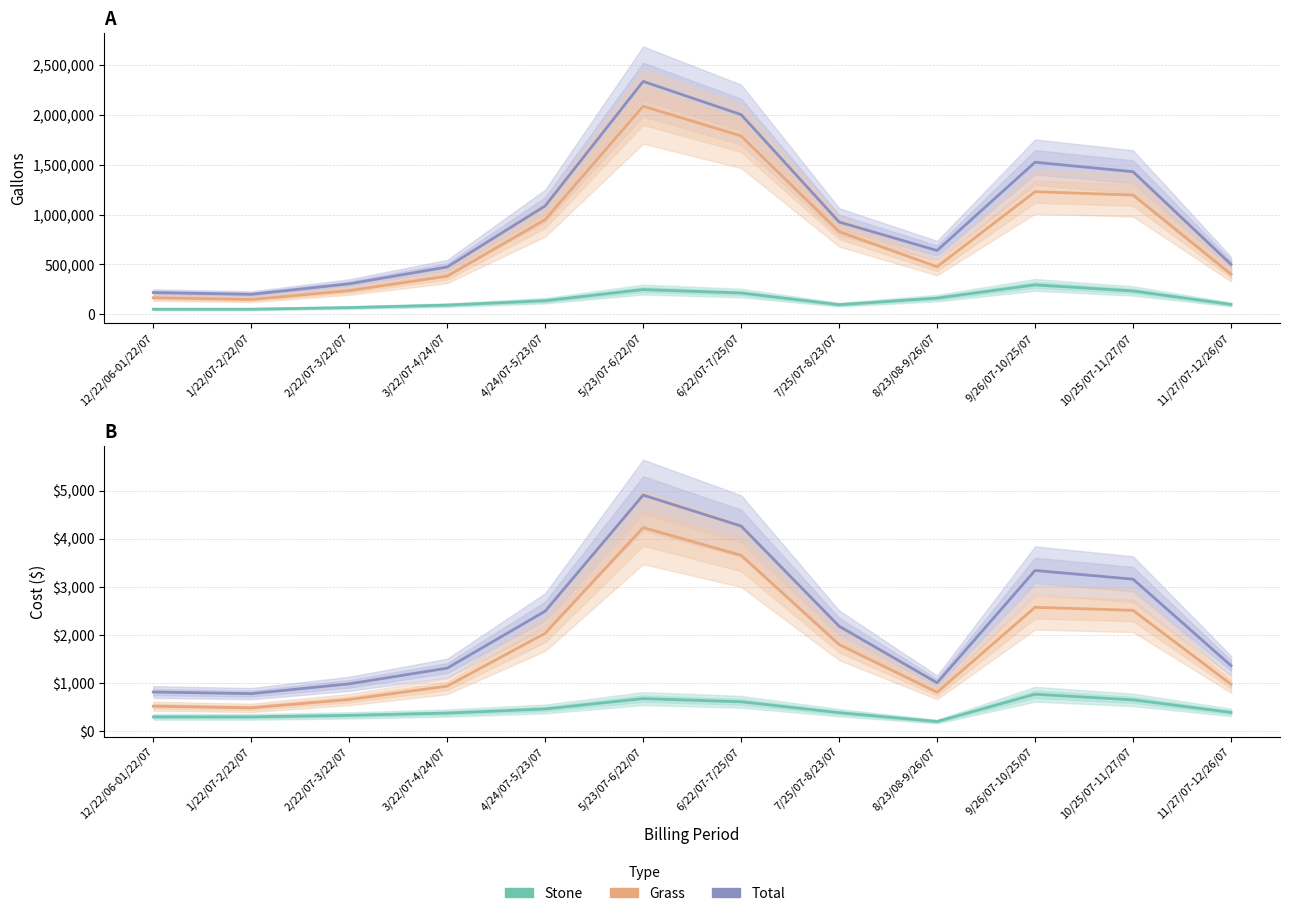

Where is Gals/Grass nearest to the value 1117950?

10/25/07-11/27/07